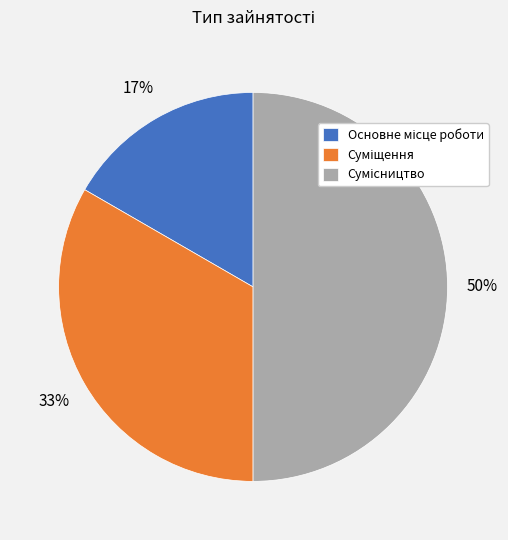

Count the number of slices in the pie.

3